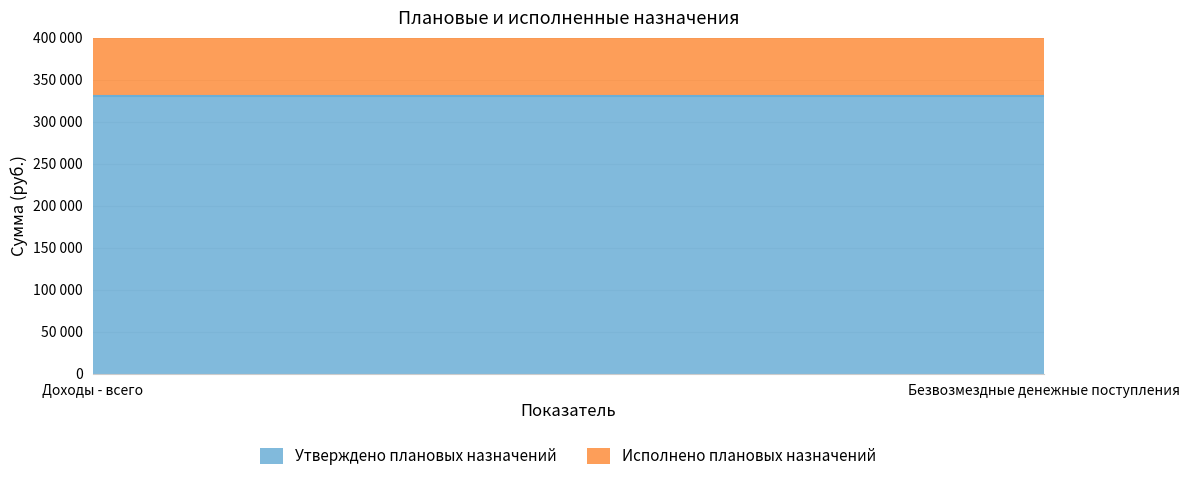

What are all the series names shown in the legend?

Утверждено плановых назначений, Исполнено плановых назначений